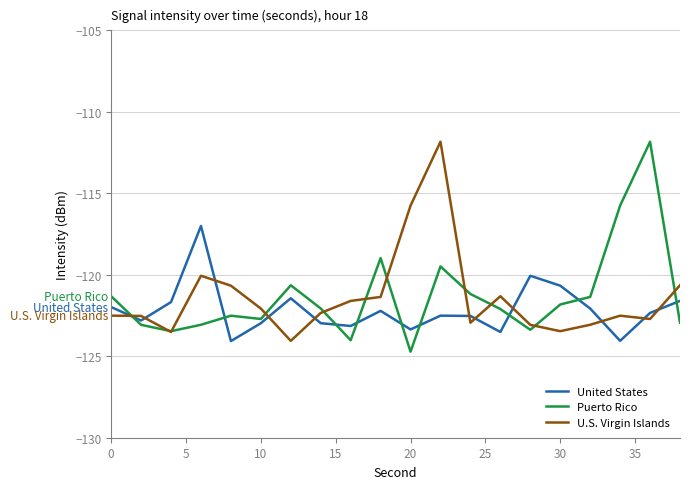

After their last crossing, which series has the higher values: United States or Puerto Rico?

United States